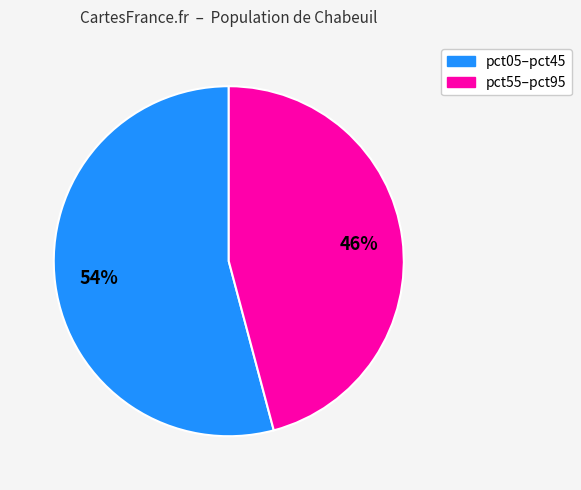

To the nearest percent, what is the average slice percentage?

50%